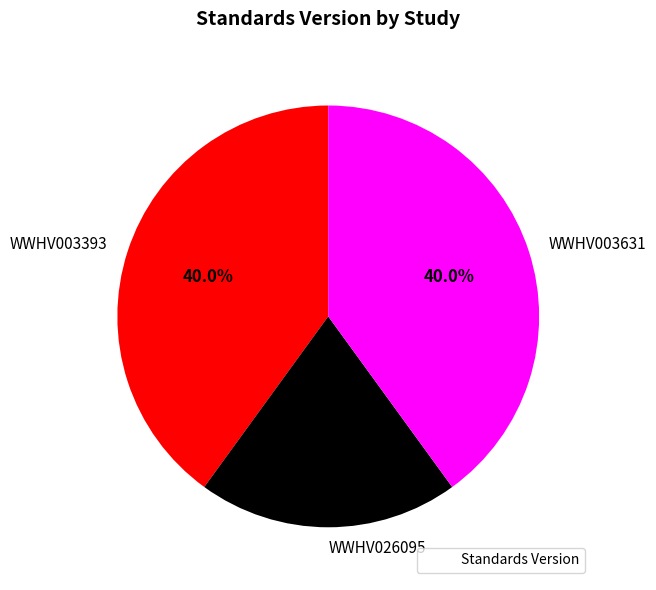

What percentage is the WWHV003631 slice, to the nearest percent?

40%